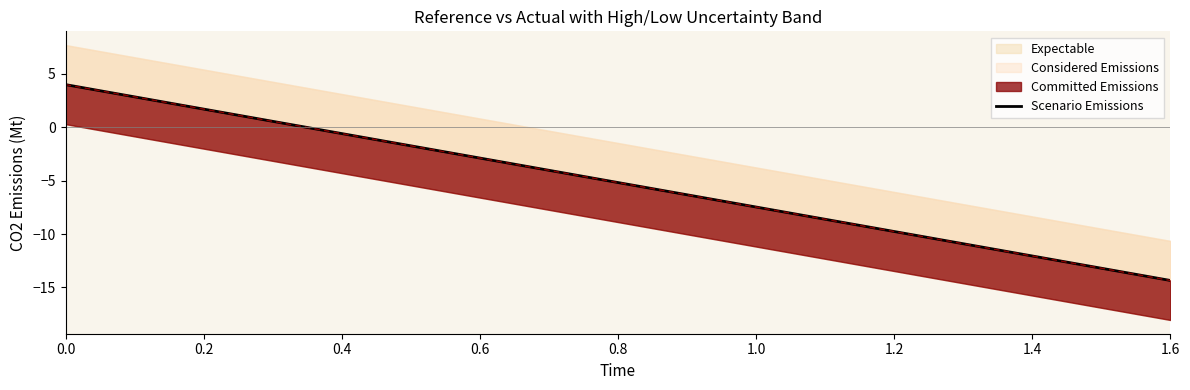

What is the average value?

-5.2